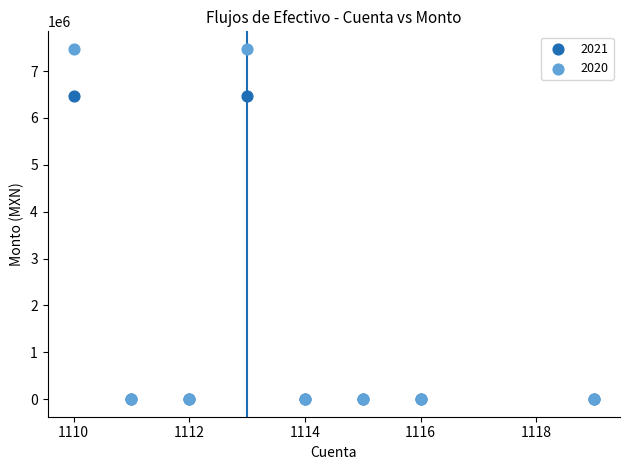

Which series reaches the maximum Y coordinate?

2020